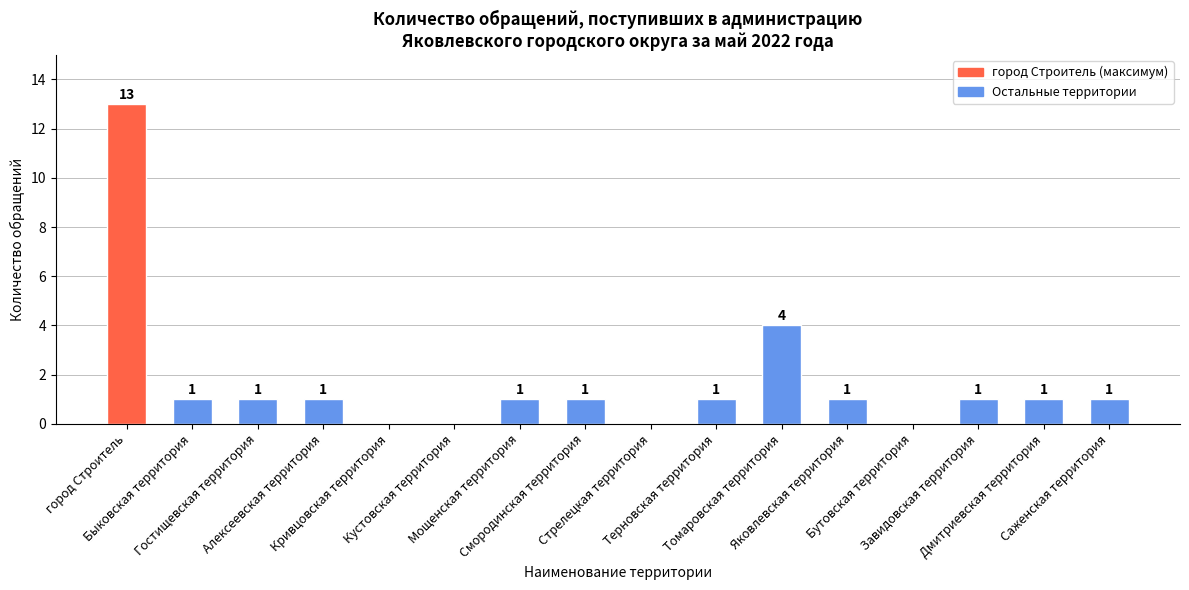

What is the greatest value displayed?

13